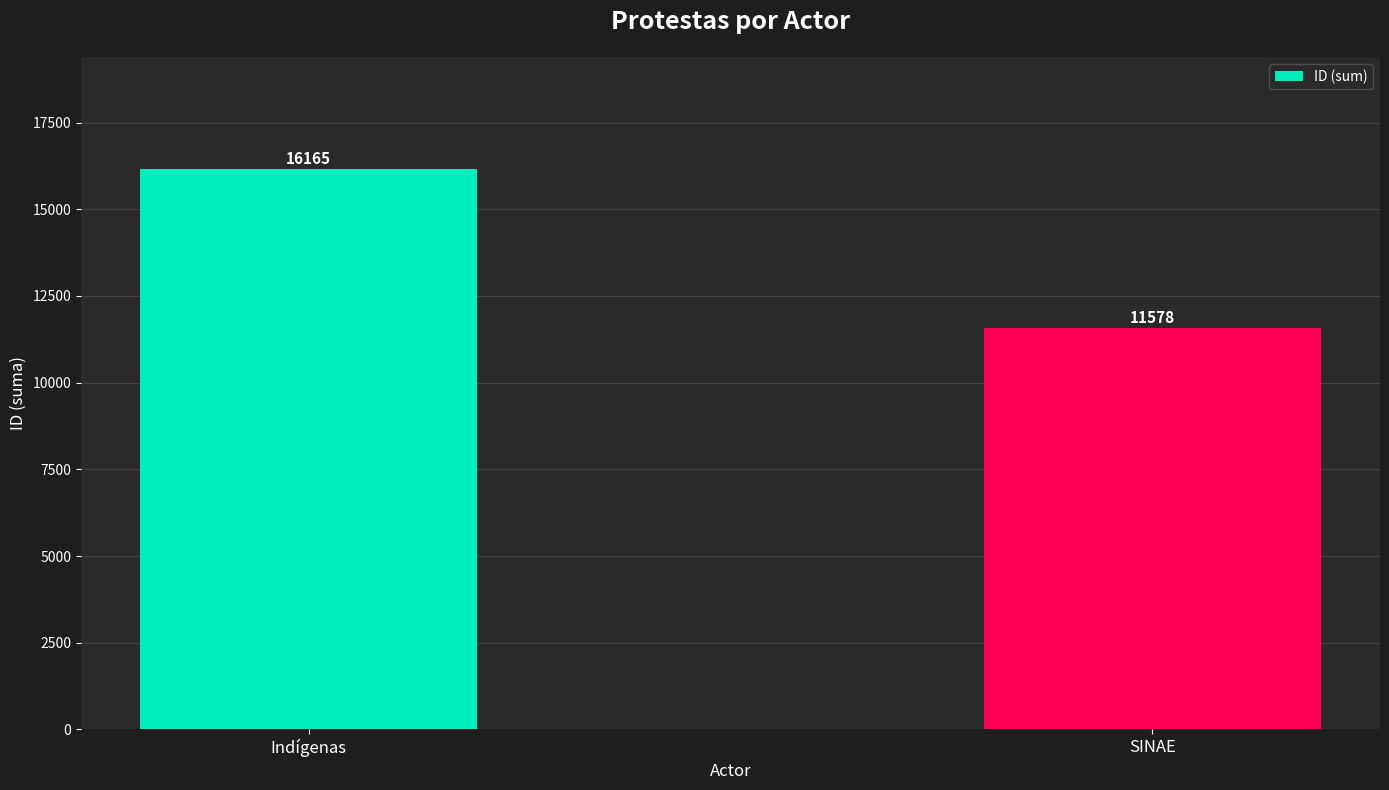

The value at SINAE is 5771. True or false?

False